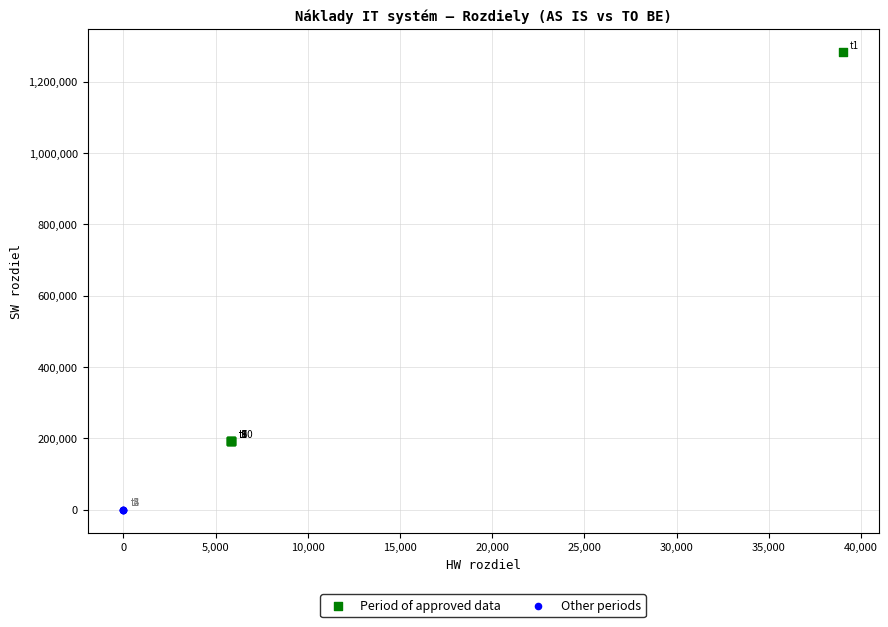

What are all the series names shown in the legend?

Period of approved data, Other periods